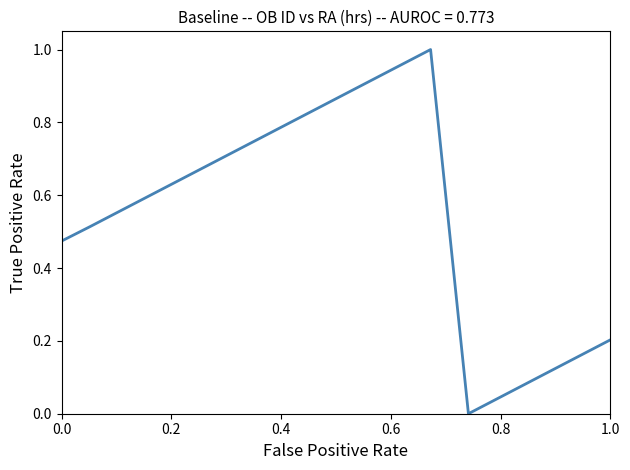

Does the chart display data point markers on the line(s)?

No